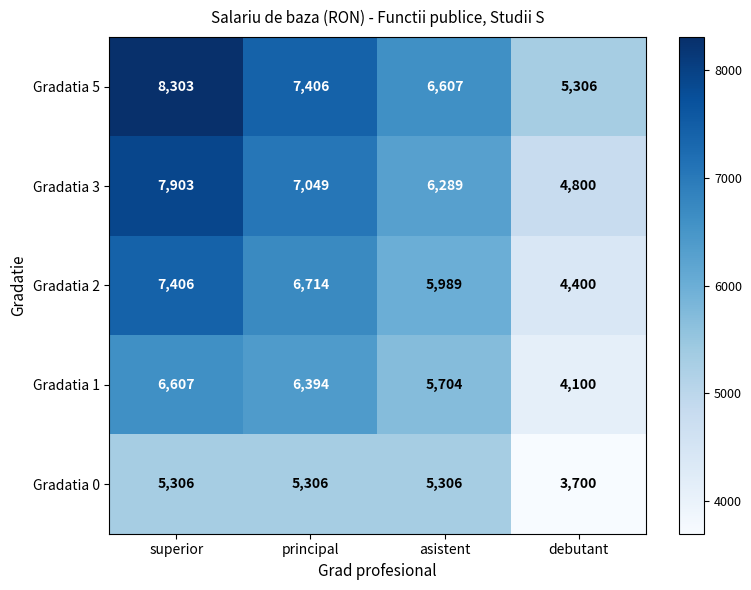

Between principal and debutant, which series saw the biggest shift?

Gradatia 2